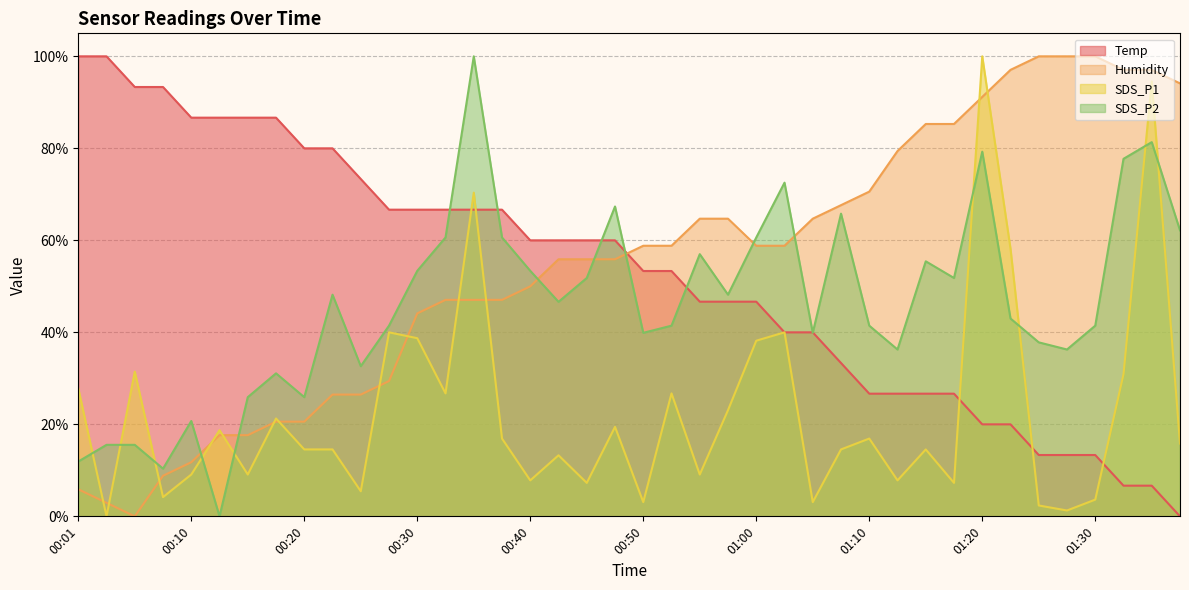

Which series changed the most between 00:23 and 01:33?

Temp